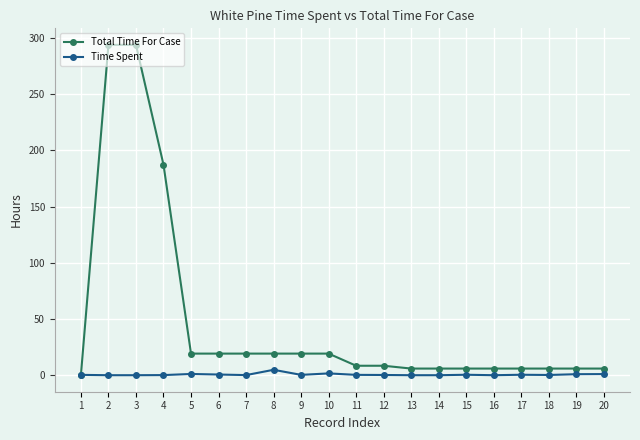

List the series in order of their peak value, highest first.

Total Time For Case, Time Spent